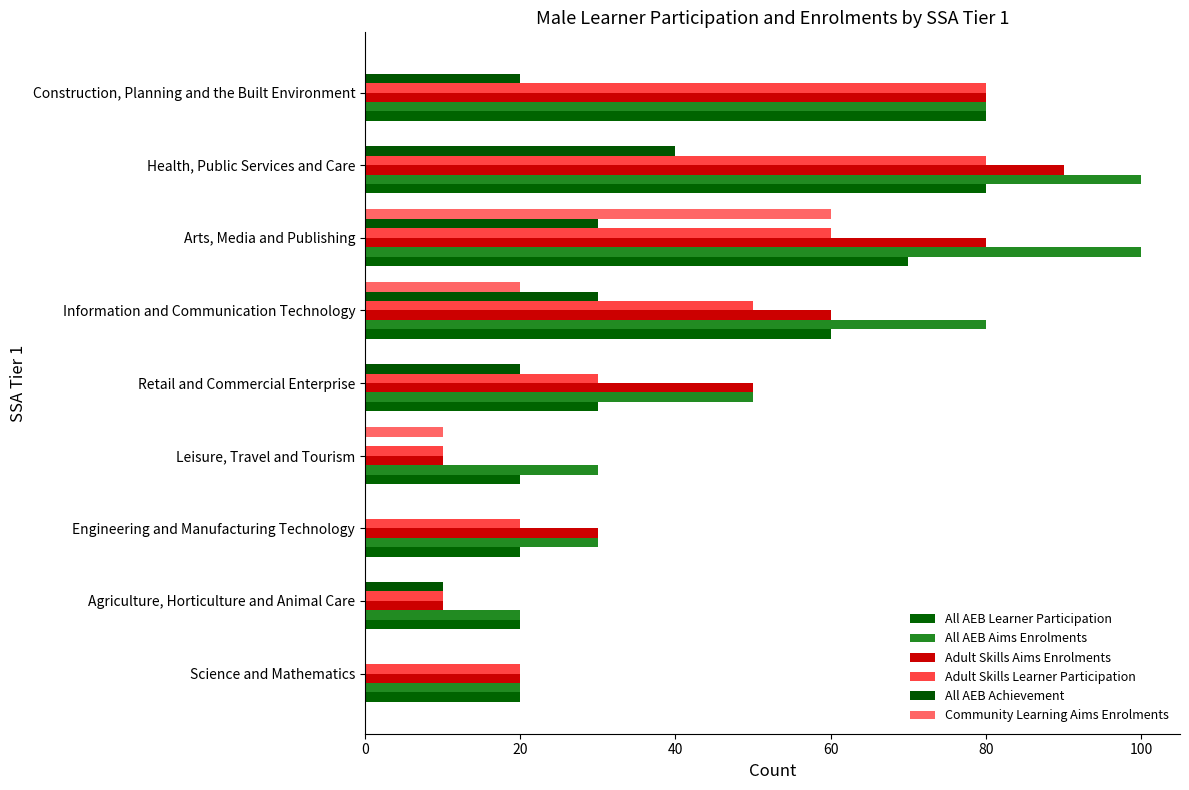

How many series are shown in this chart?

6